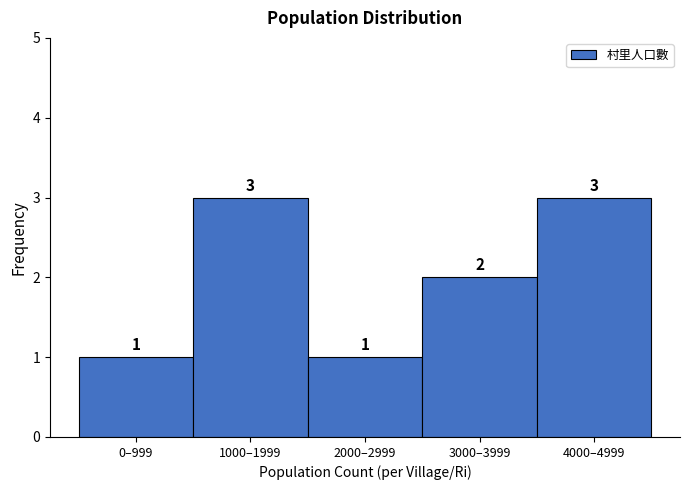

Reading right to left, list all the values displayed in this chart.

4000–4999=3	3000–3999=2	2000–2999=1	1000–1999=3	0–999=1